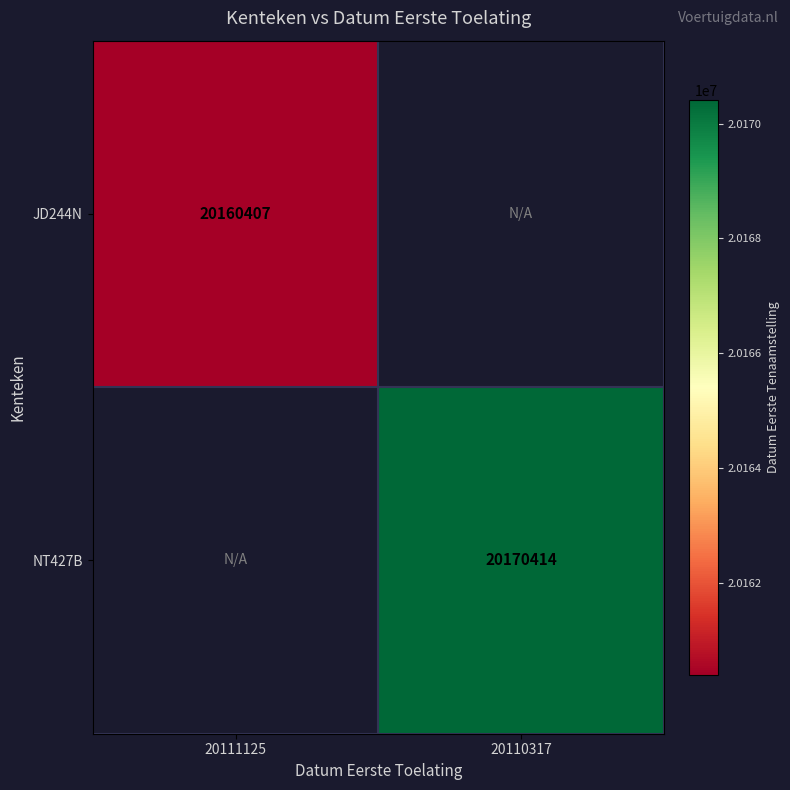

The value of JD244N at 20111125 is 20160407. True or false?

True